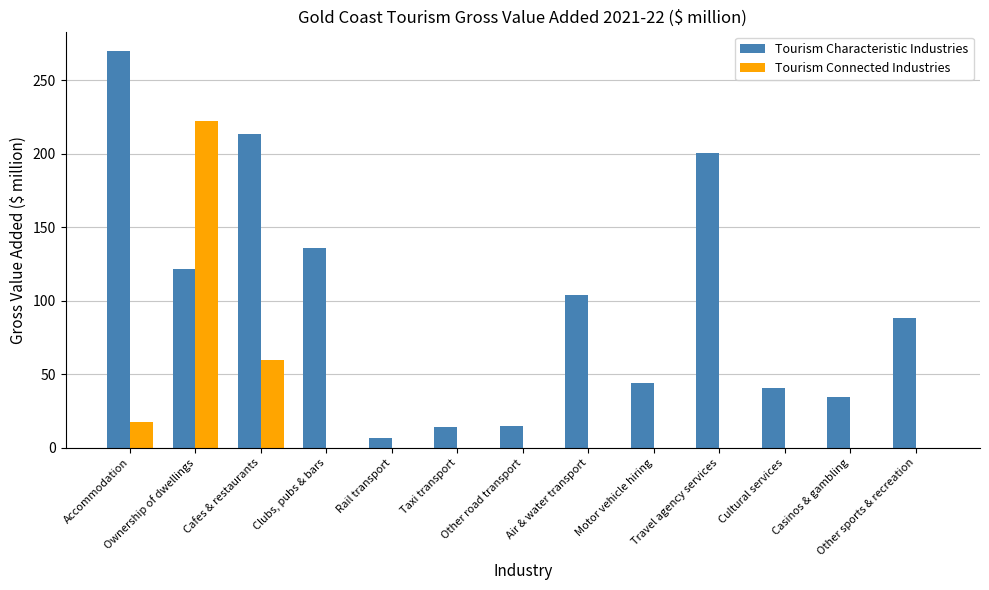

The value of Tourism Connected Industries at Casinos & gambling is 121.9. True or false?

False